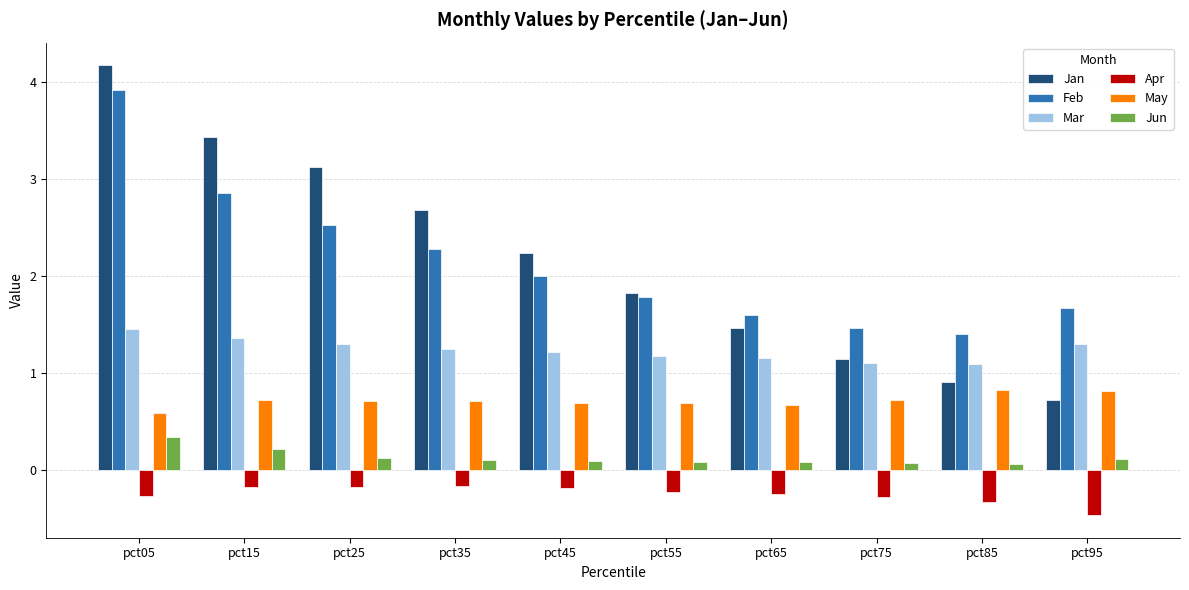

At which label does Feb first exceed 2?

pct05